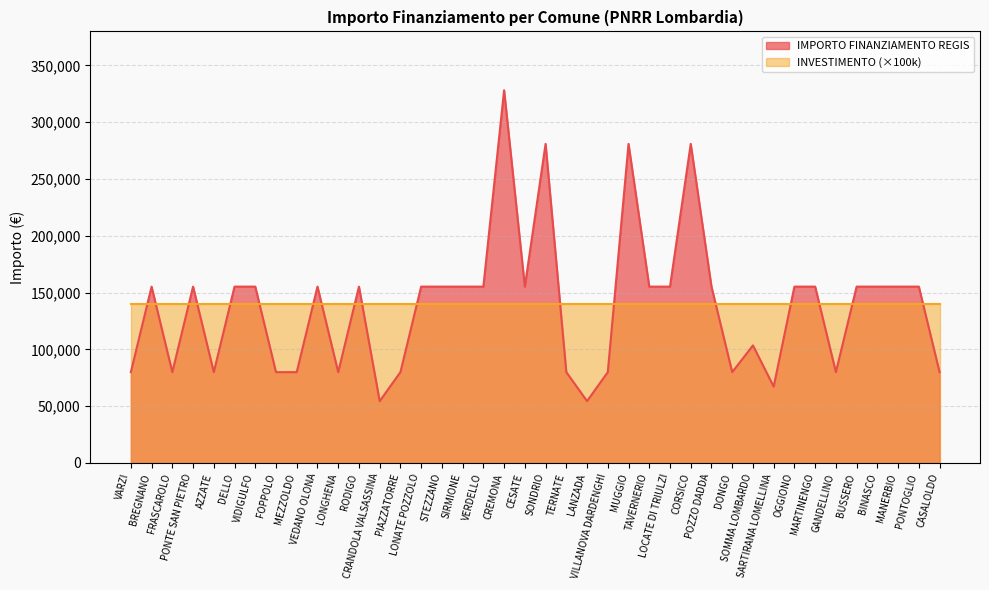

What is the maximum value shown in the chart?

328160